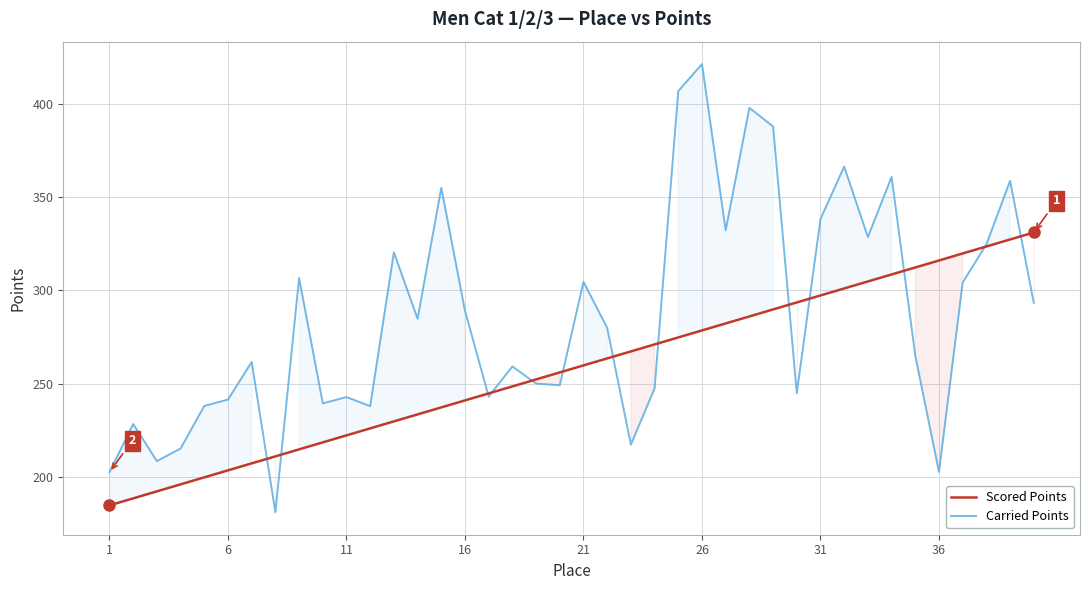

List the series in order of their overall mean, highest first.

Carried Points, Scored Points